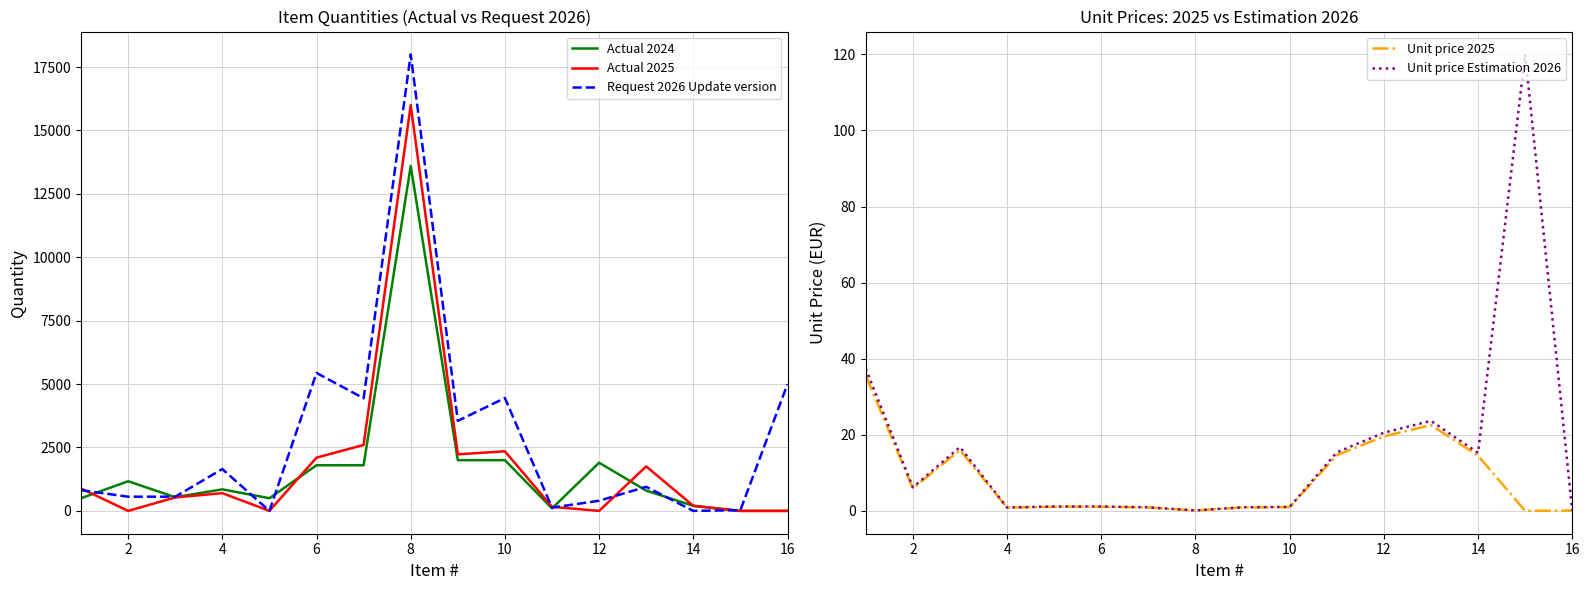

List the series in order of their peak value, lowest first.

Unit price 2025, Unit price Estimation 2026, Actual 2024, Actual 2025, Request 2026 Update version